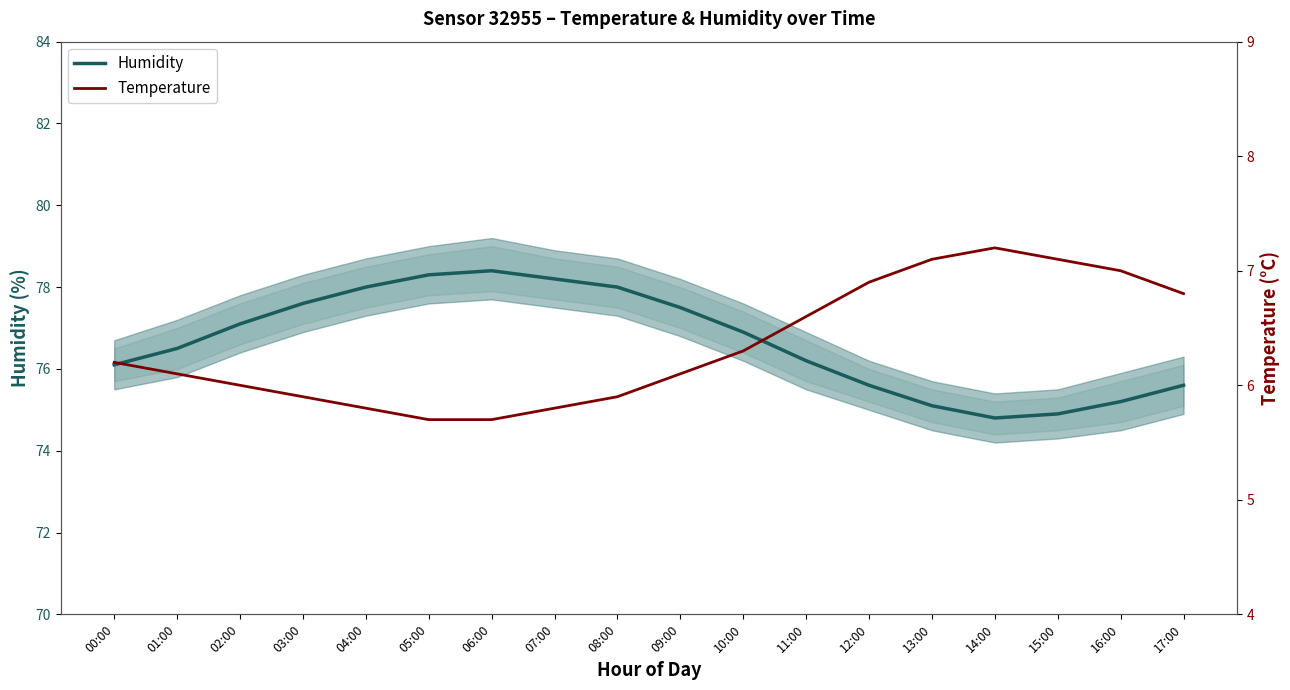

True or false: Humidity has a value of 75.6 at 17:00.

True